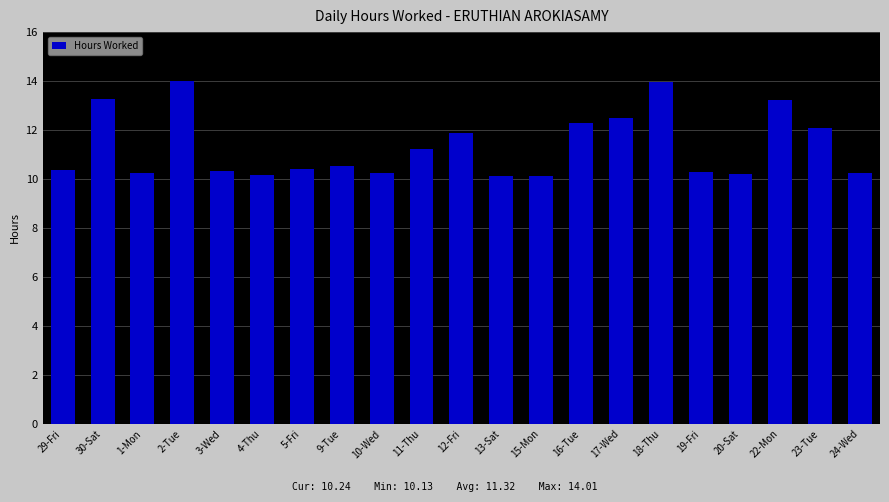

Which has a higher value, 11-Thu or 15-Mon?

11-Thu